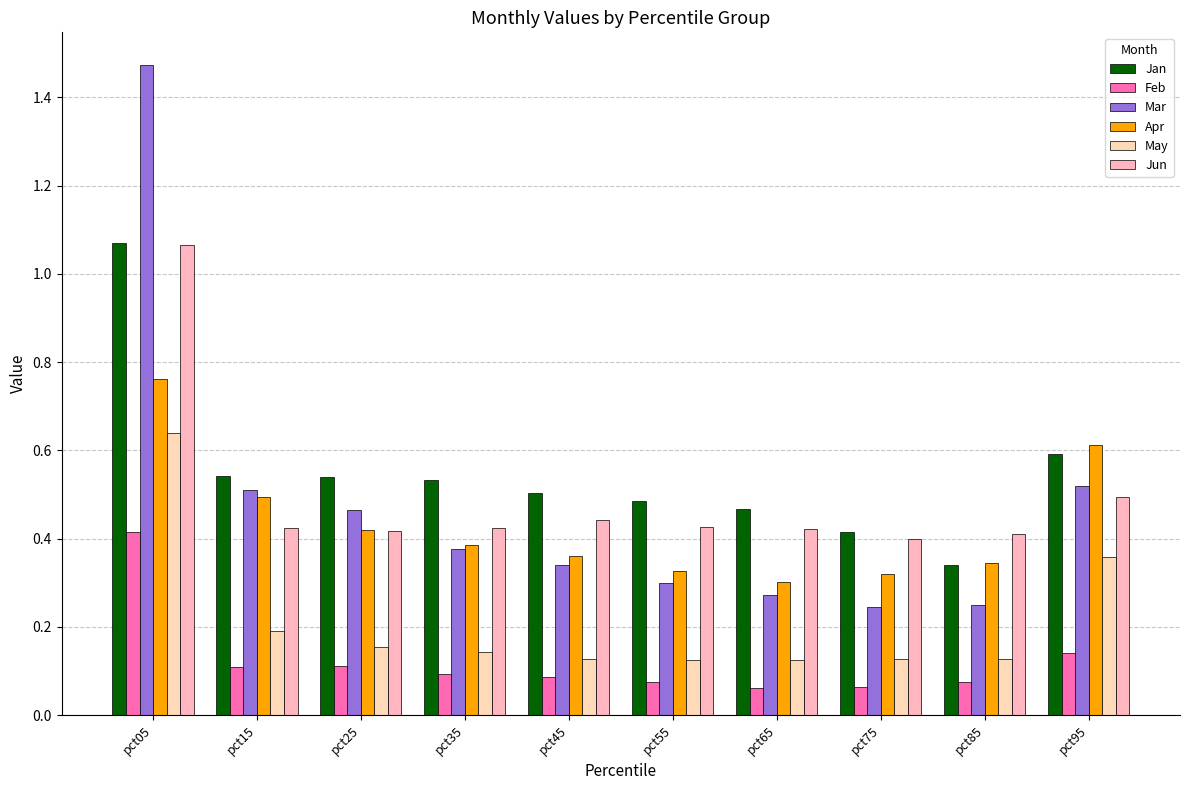

Where is Apr nearest to the value 0?

pct65